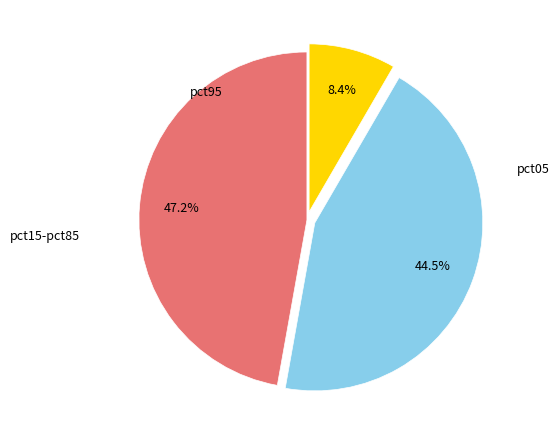

Is there any slice that represents more than half of the pie?

No